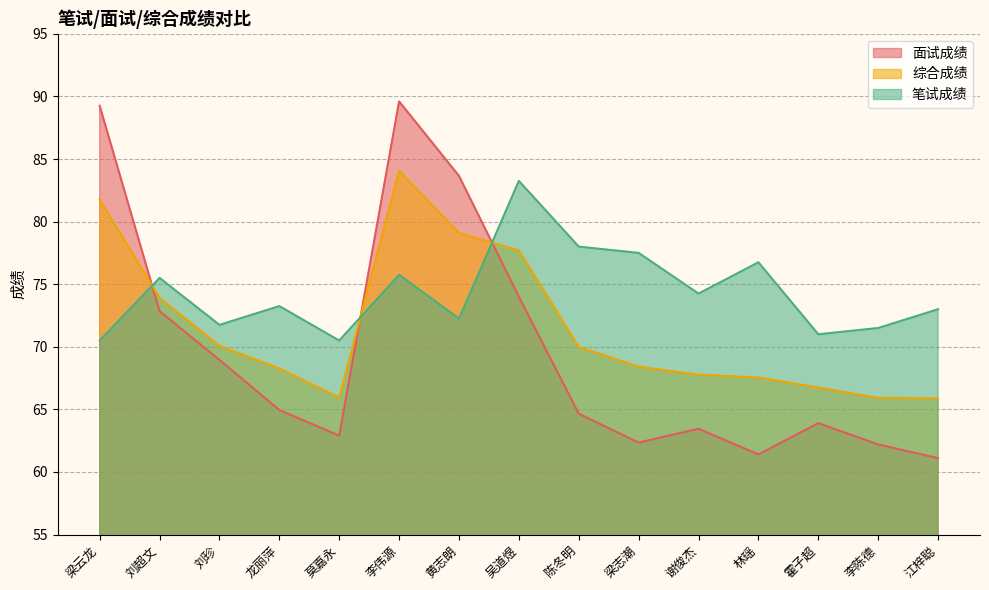

Which category has the lowest value in the 综合成绩 series?

江梓聪